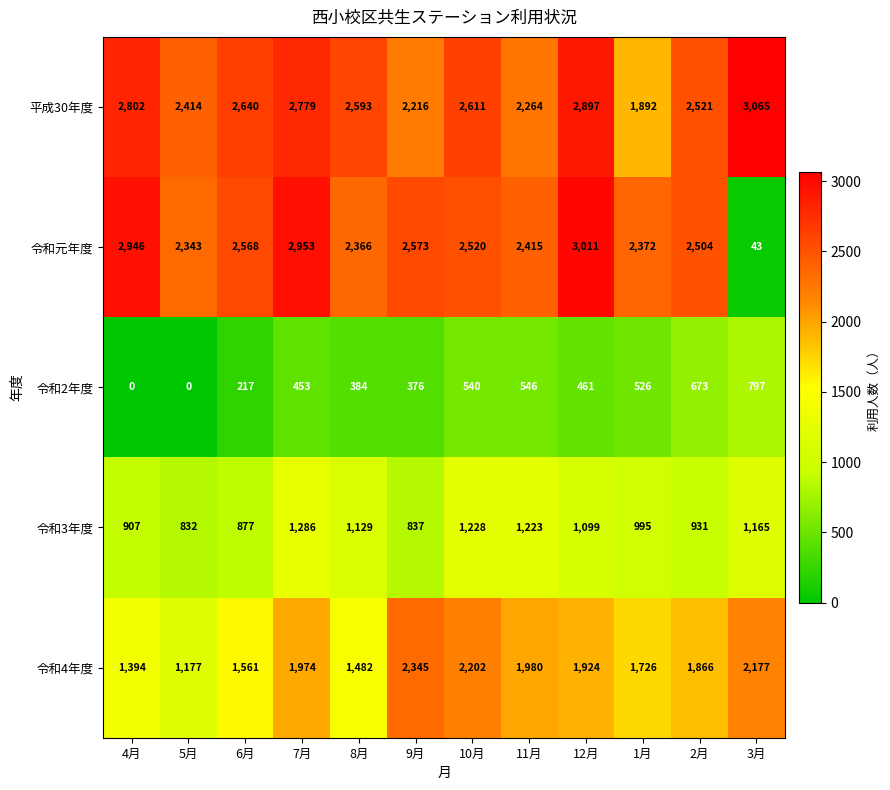

At which label is 令和3年度 closest to 1059?

12月